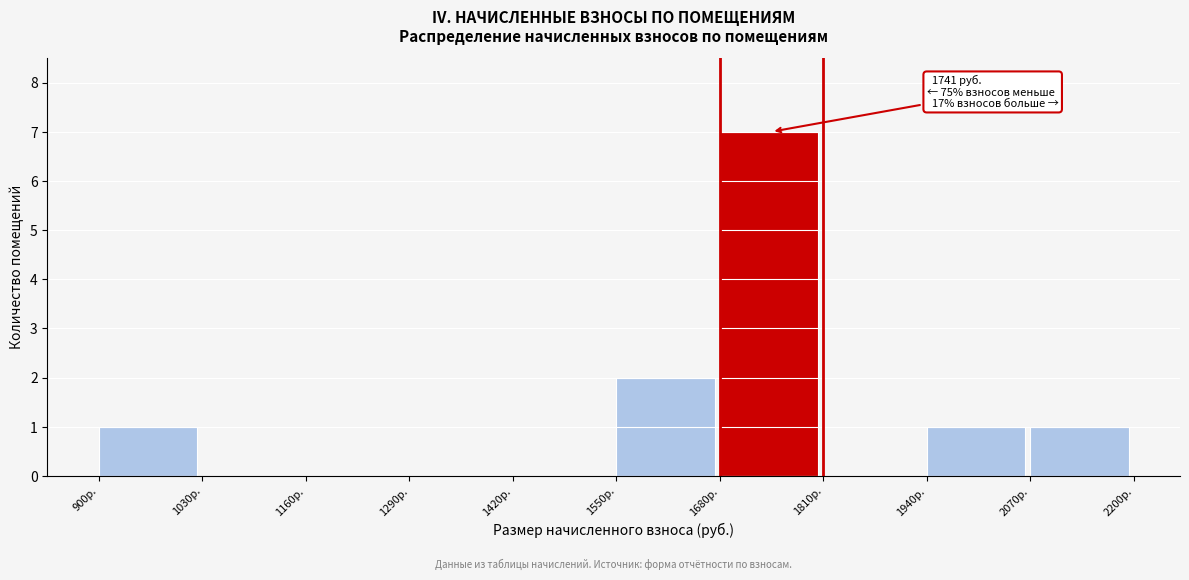

Which range on the x-axis has the tallest bar?

1680 to 1810